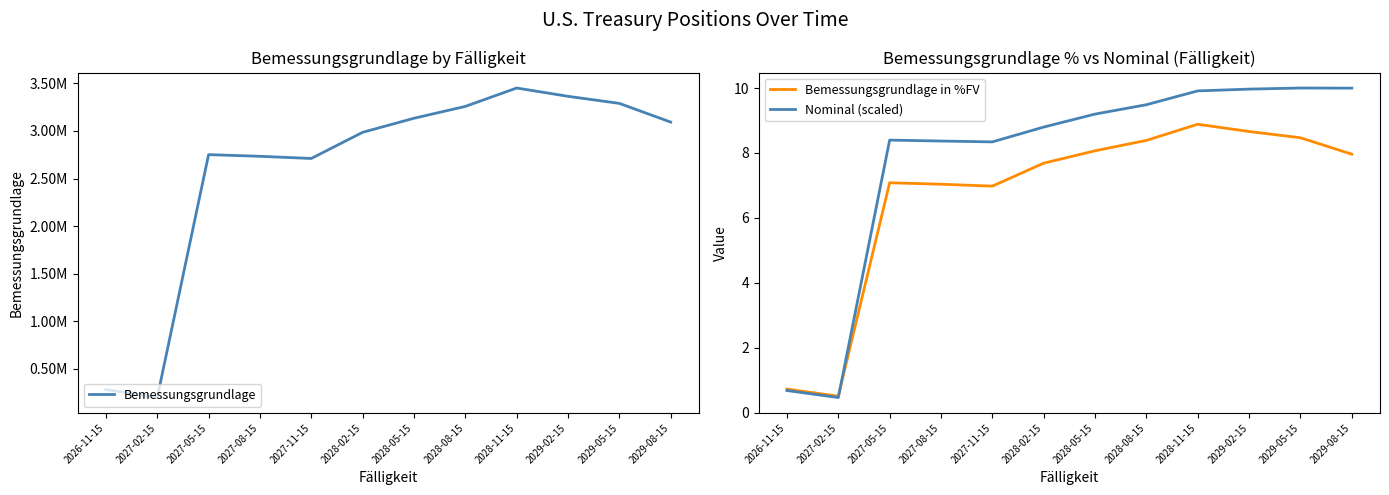

What is the sum of all Nominal (scaled) values?

93.6